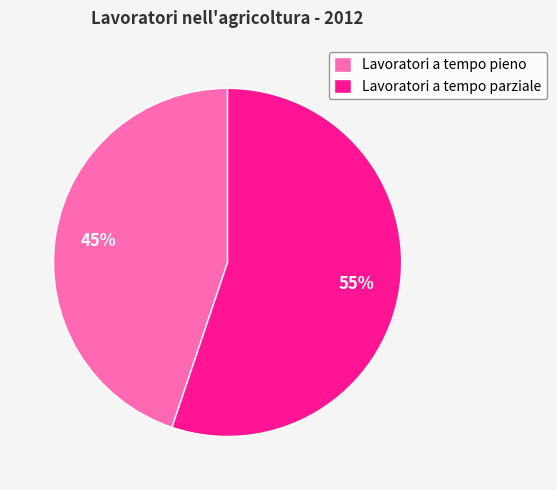

Which slice is the largest?

Lavoratori a tempo parziale